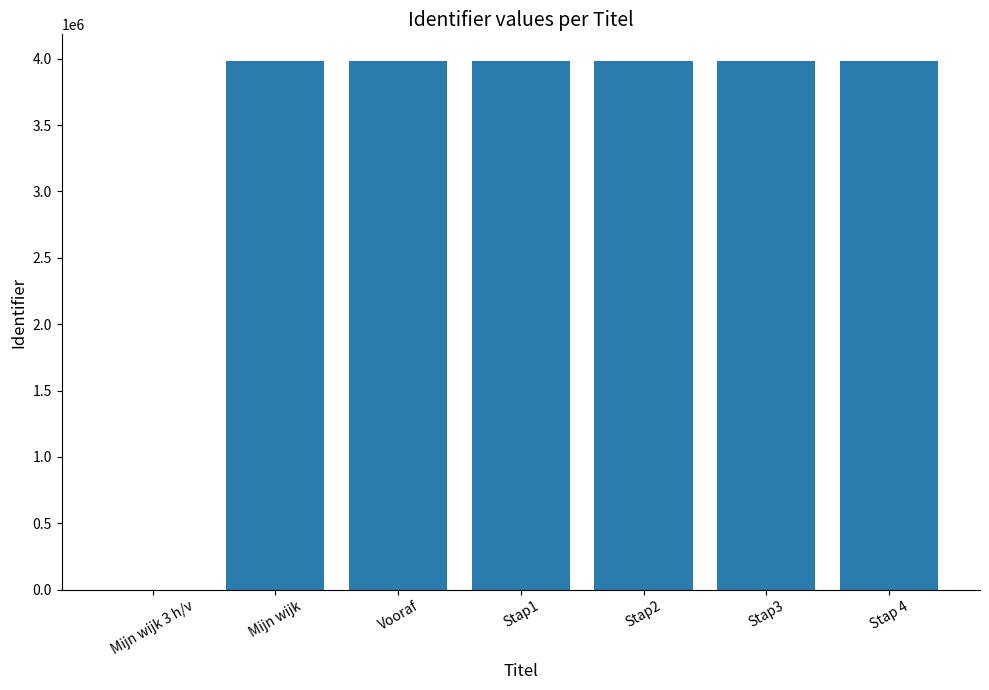

What is the sum of all values?

23904788